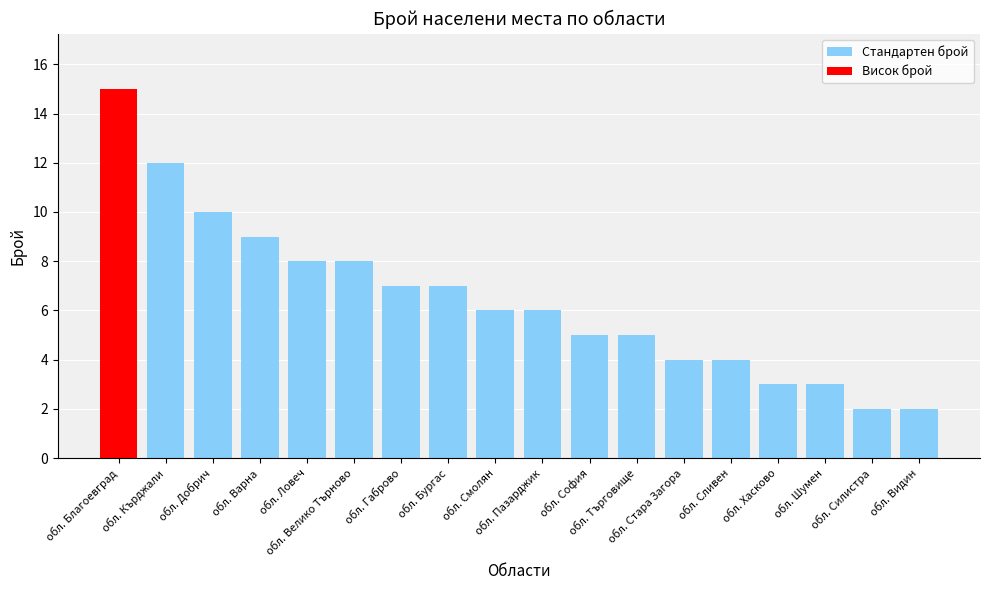

How many bars are there in total?

18